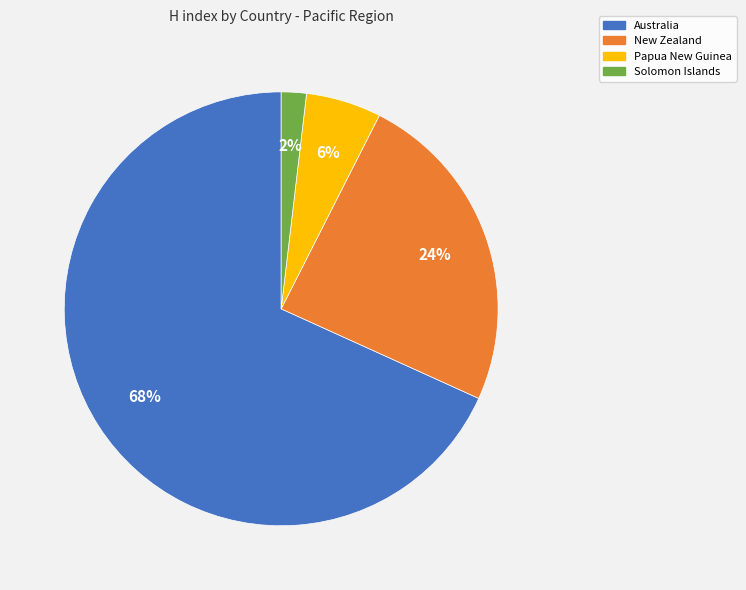

How many segments does this pie chart have?

4